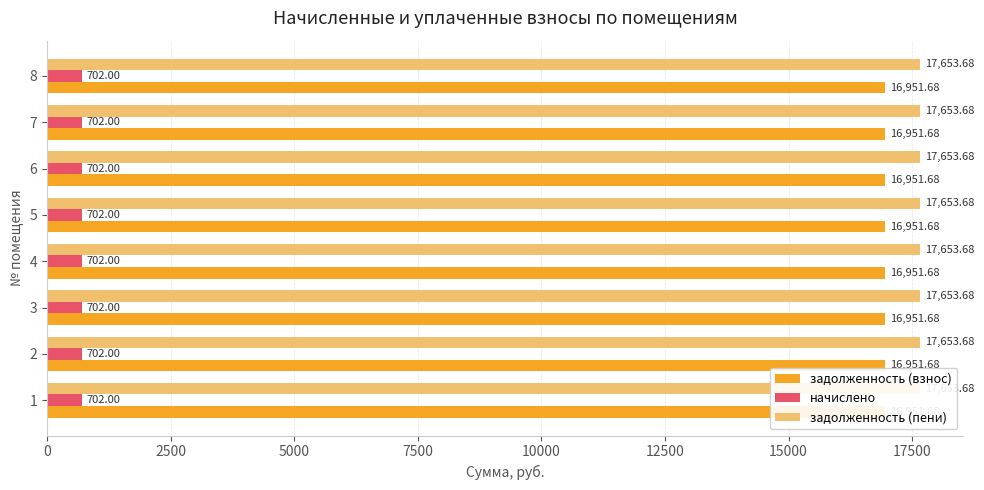

Reading left to right, list all the values displayed in this chart.

задолженность (взнос): 1=16951.7	2=16951.7	3=16951.7	4=16951.7	5=16951.7	6=16951.7	7=16951.7	8=16951.7
начислено: 1=702.0	2=702.0	3=702.0	4=702.0	5=702.0	6=702.0	7=702.0	8=702.0
задолженность (пени): 1=17653.7	2=17653.7	3=17653.7	4=17653.7	5=17653.7	6=17653.7	7=17653.7	8=17653.7